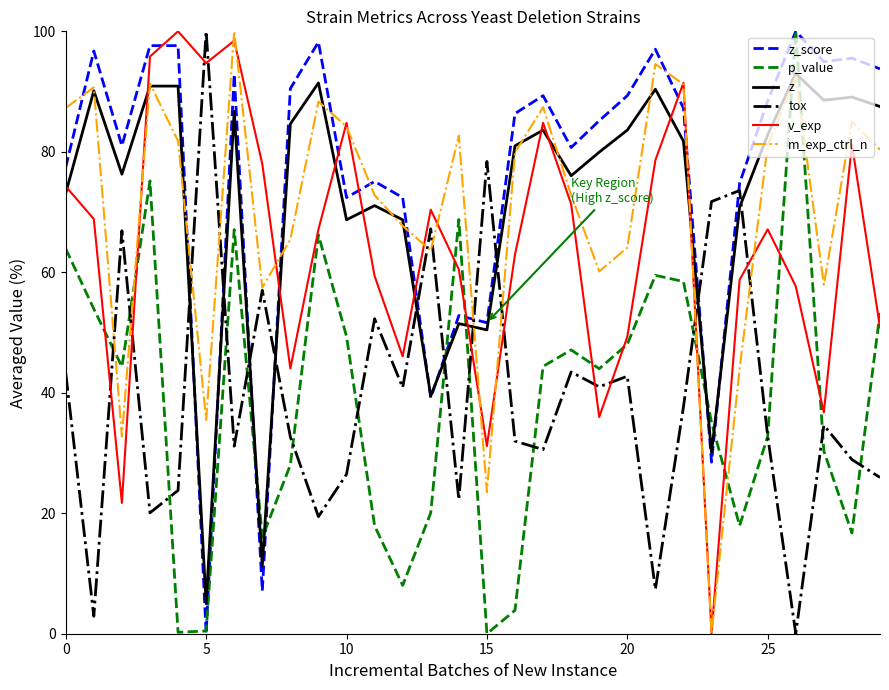

Which series has the largest total across all categories?

z_score